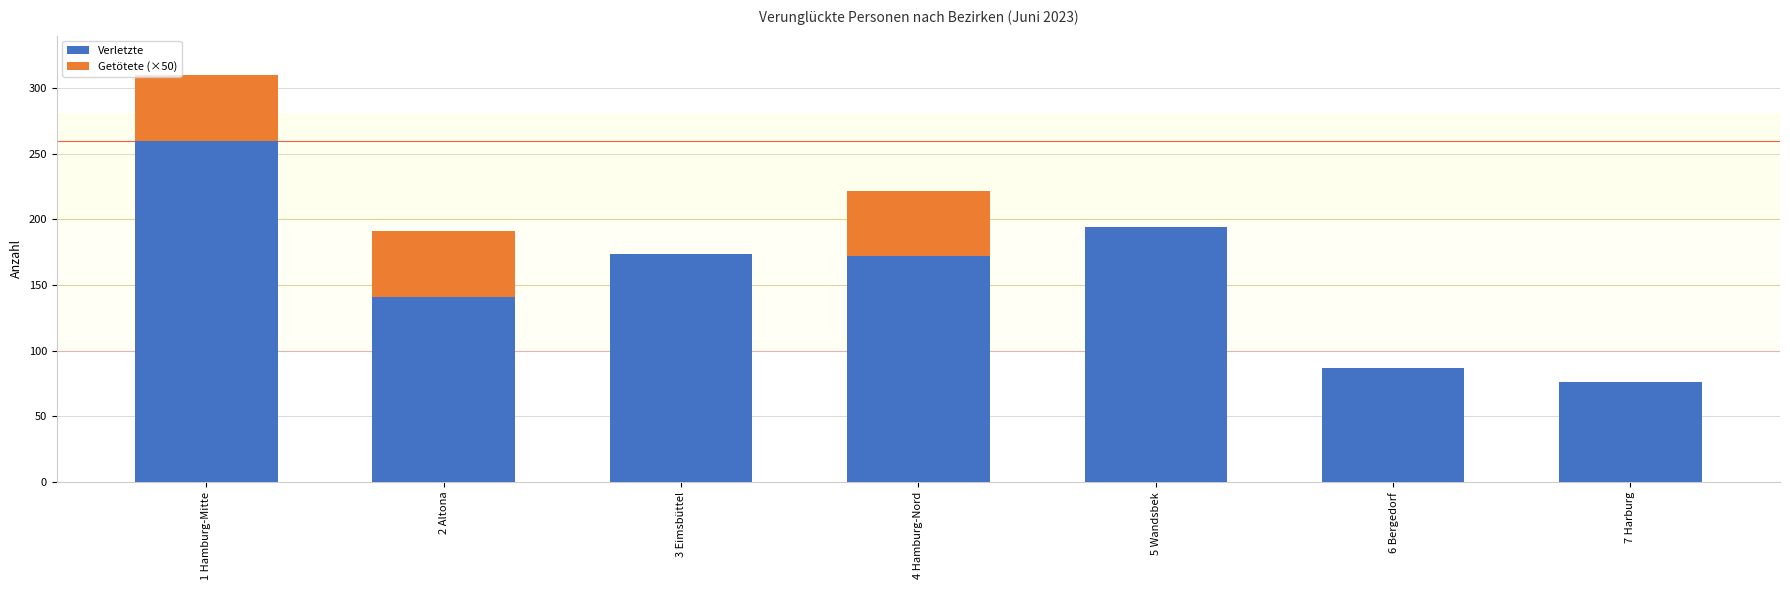

What is the maximum value for Verletzte?

260